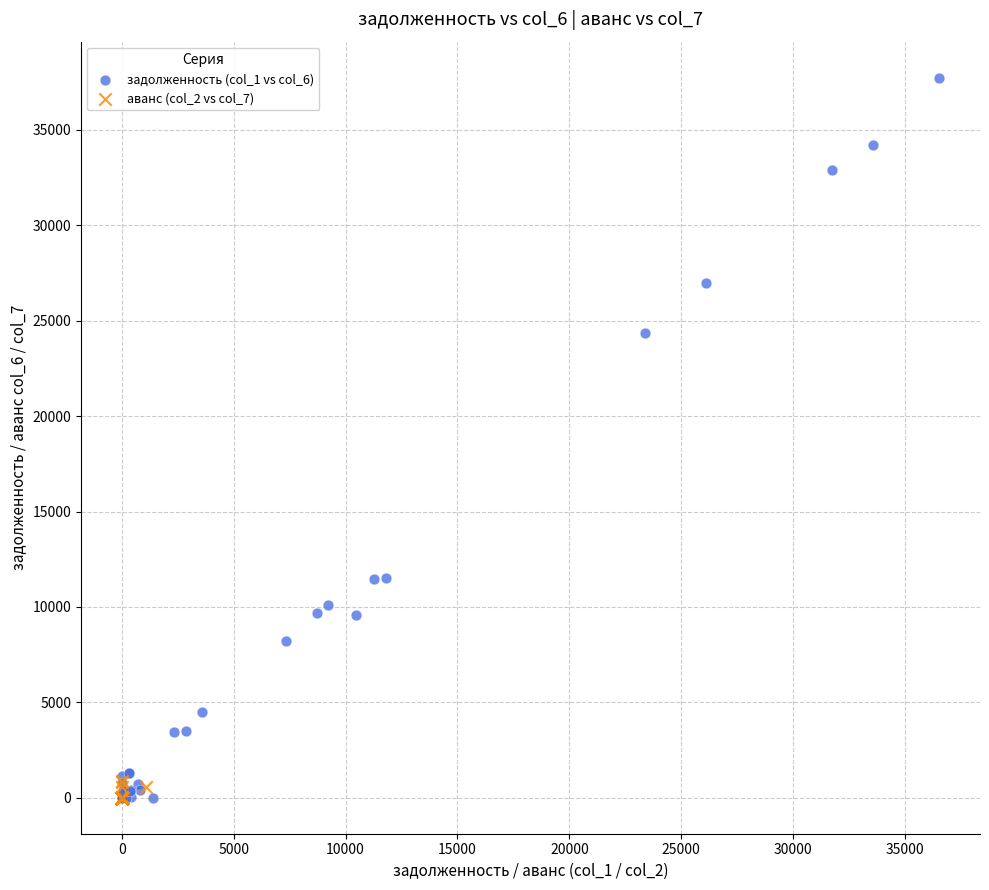

Which series reaches the maximum Y coordinate?

задолженность (col_1 vs col_6)